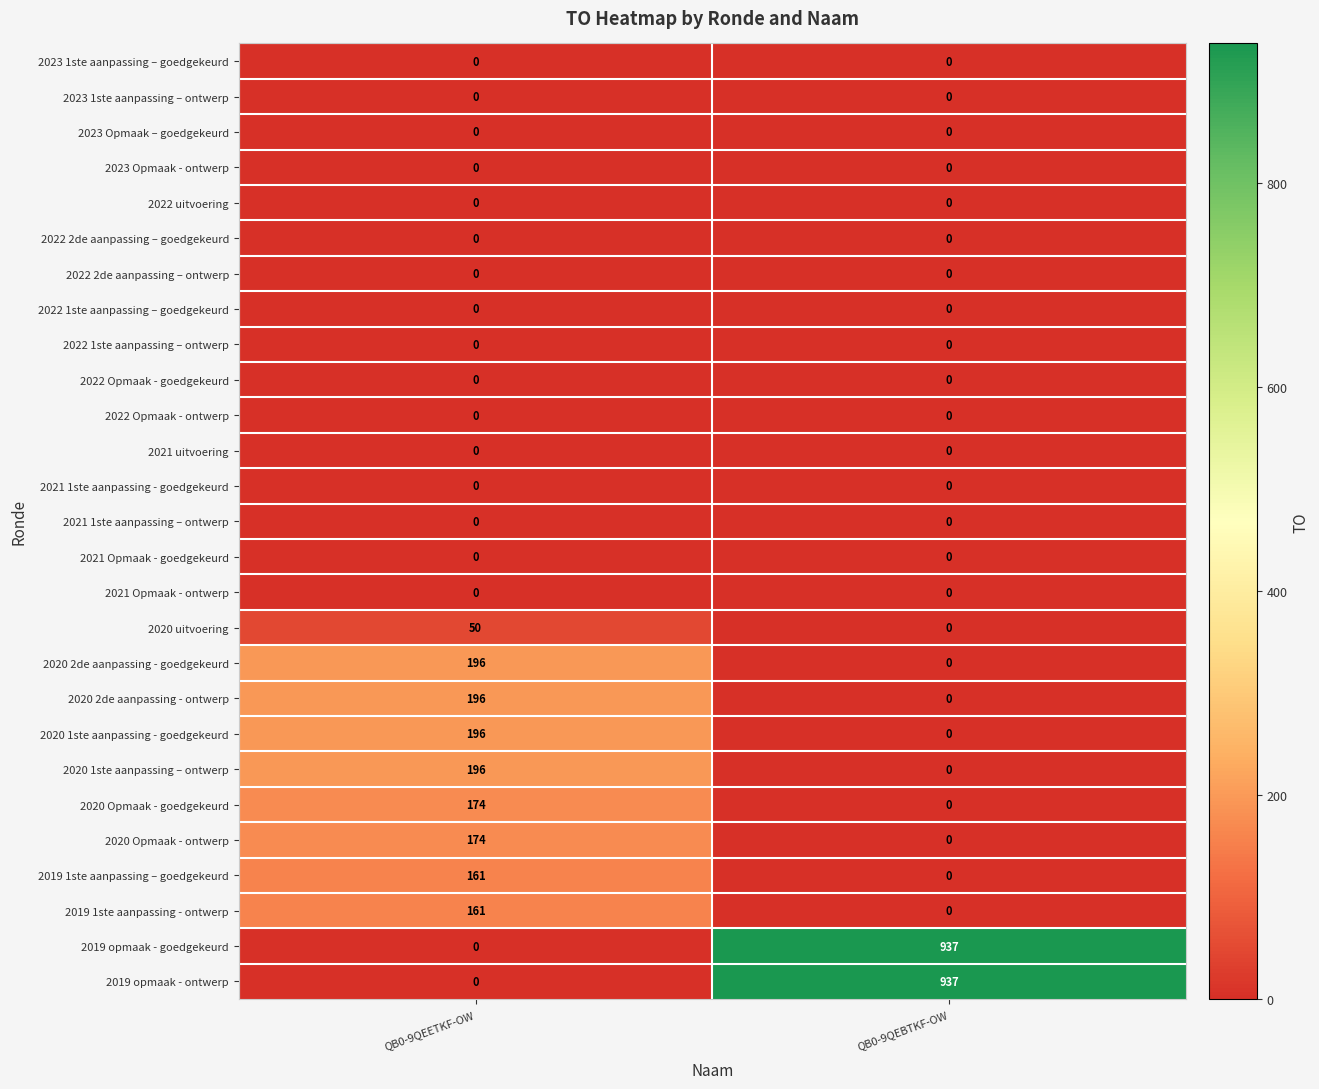

What is the average value of the 2020 2de aanpassing - ontwerp series?

98